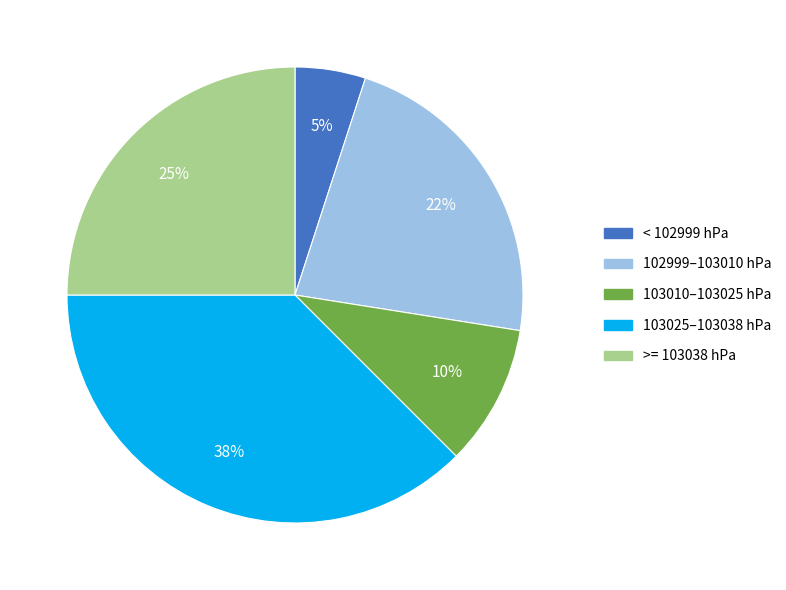

Count the number of slices in the pie.

5